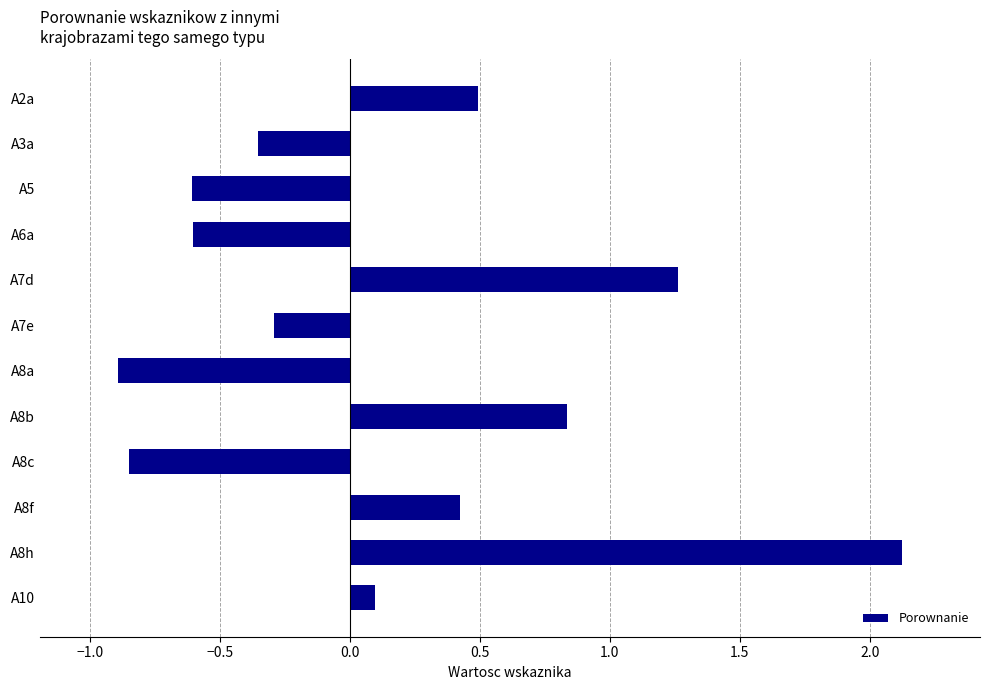

What is the sum of the values at A5 and A7e?

-0.9